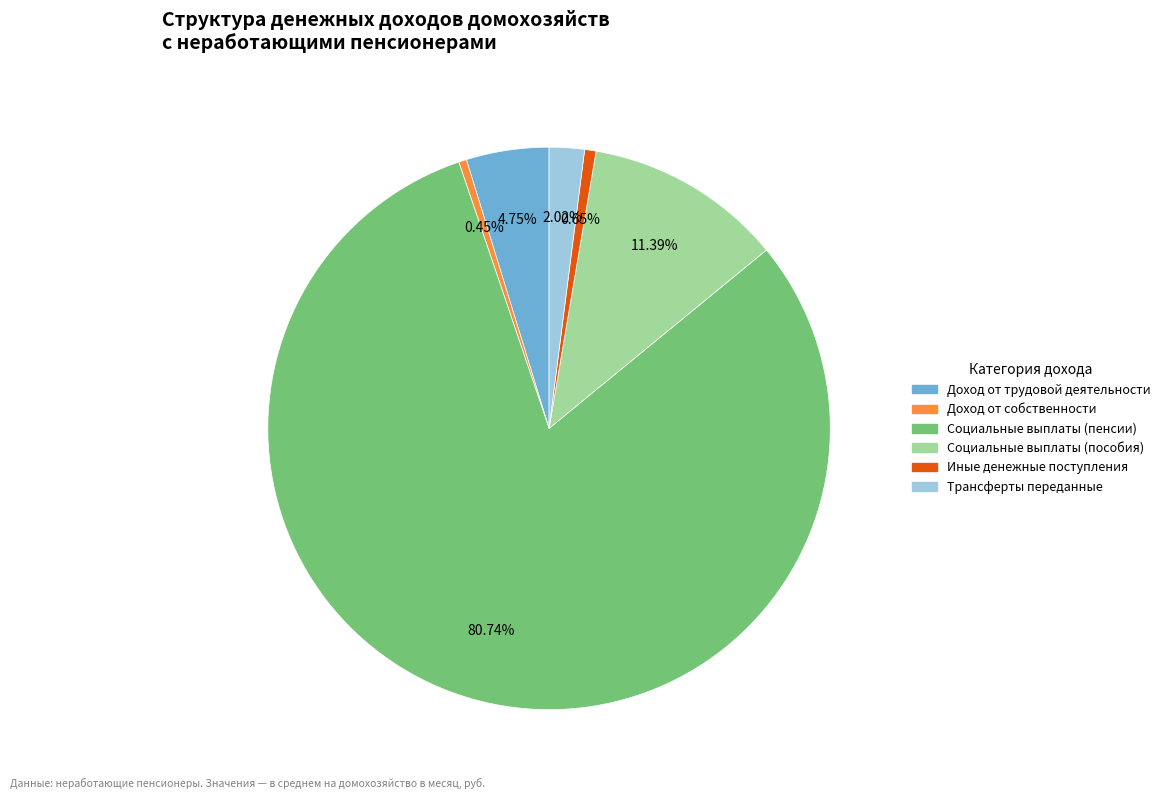

What is the total percentage of Доход от трудовой деятельности and Трансферты переданные?

6.8%